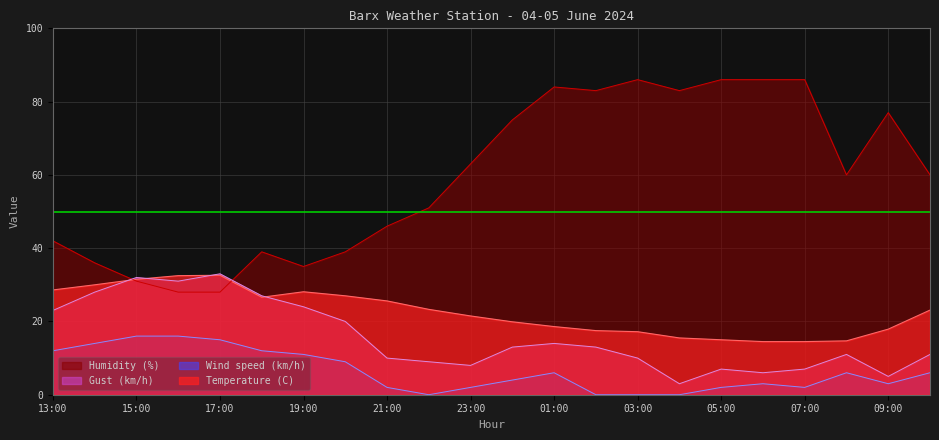

How many lines are shown in the chart?

4